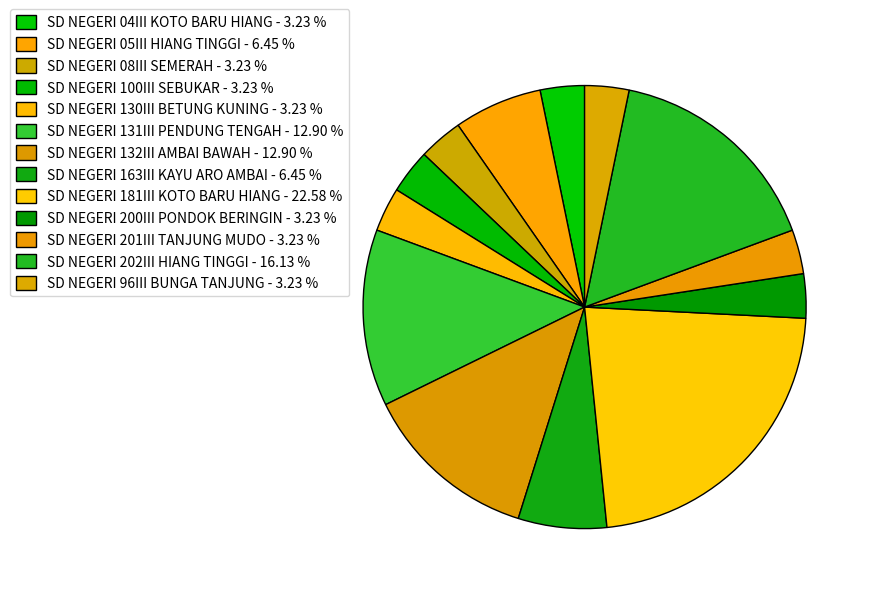

Is it true that SD NEGERI 163III KAYU ARO AMBAI is 1% of the pie?

False